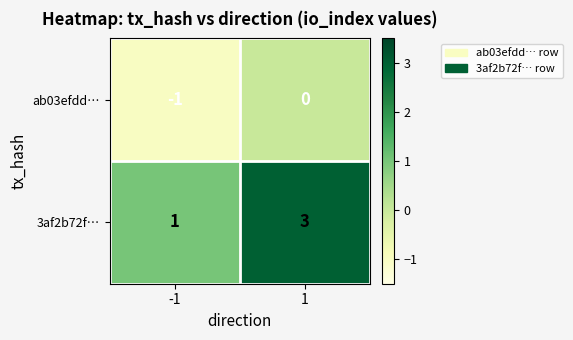

The 3af2b72f… series shows 3 at 1. True or false?

True